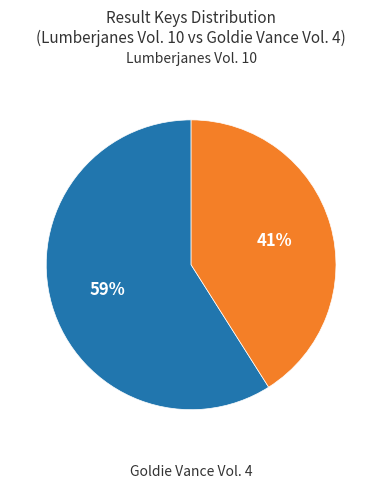

To the nearest percent, what is the average slice percentage?

50%